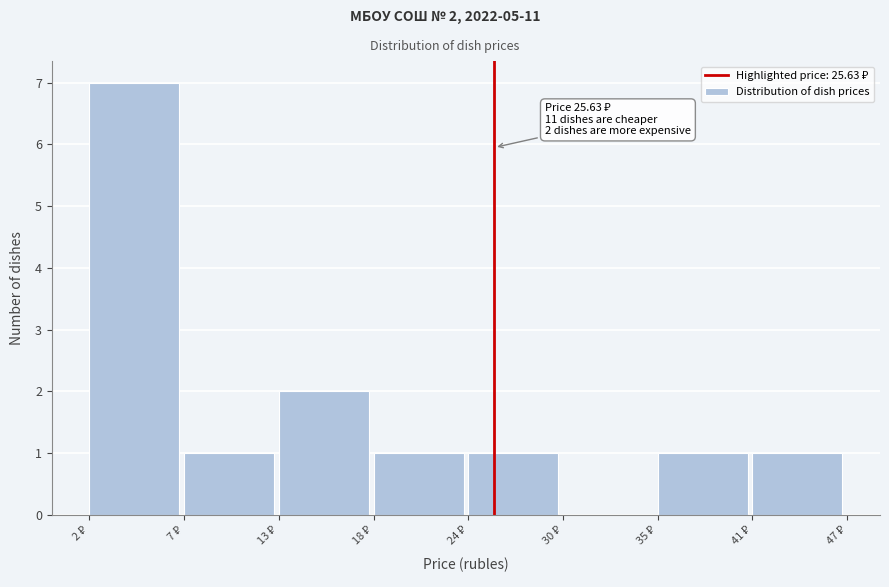

Over which range of the x-axis is the bar tallest?

2 to 7